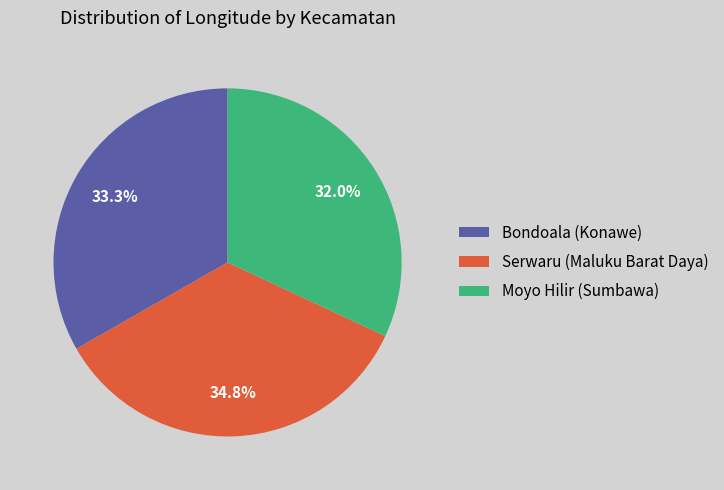

To the nearest percent, what is the difference between the Moyo Hilir (Sumbawa) and Bondoala (Konawe) slice percentages?

1%